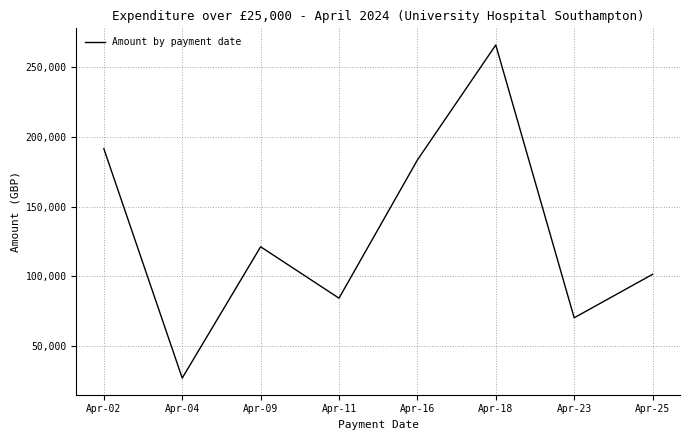

Is this an area chart (filled region under the line)?

No